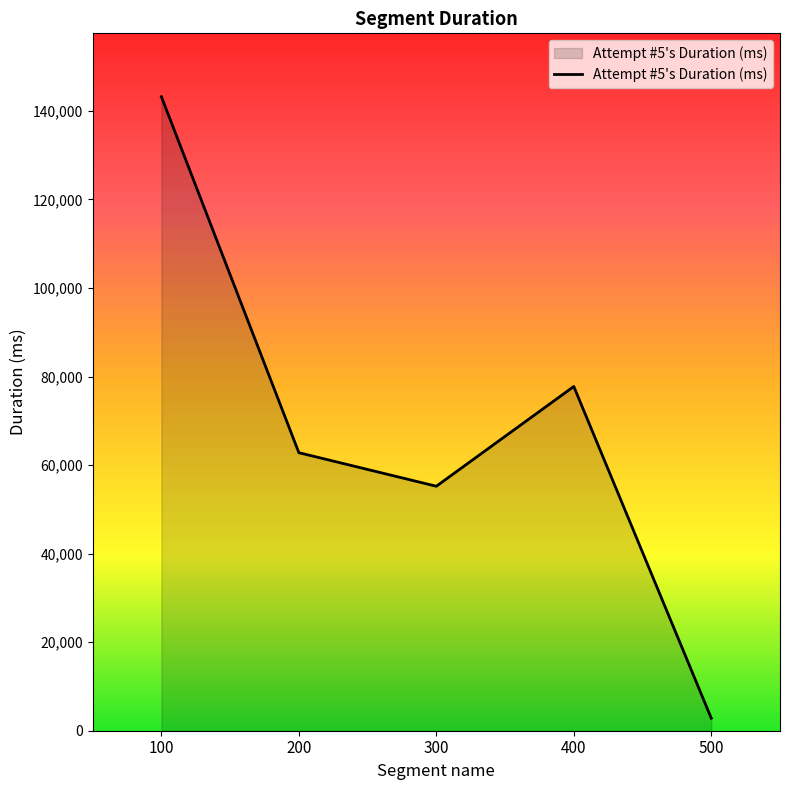

The value at 200 is 62802. True or false?

True